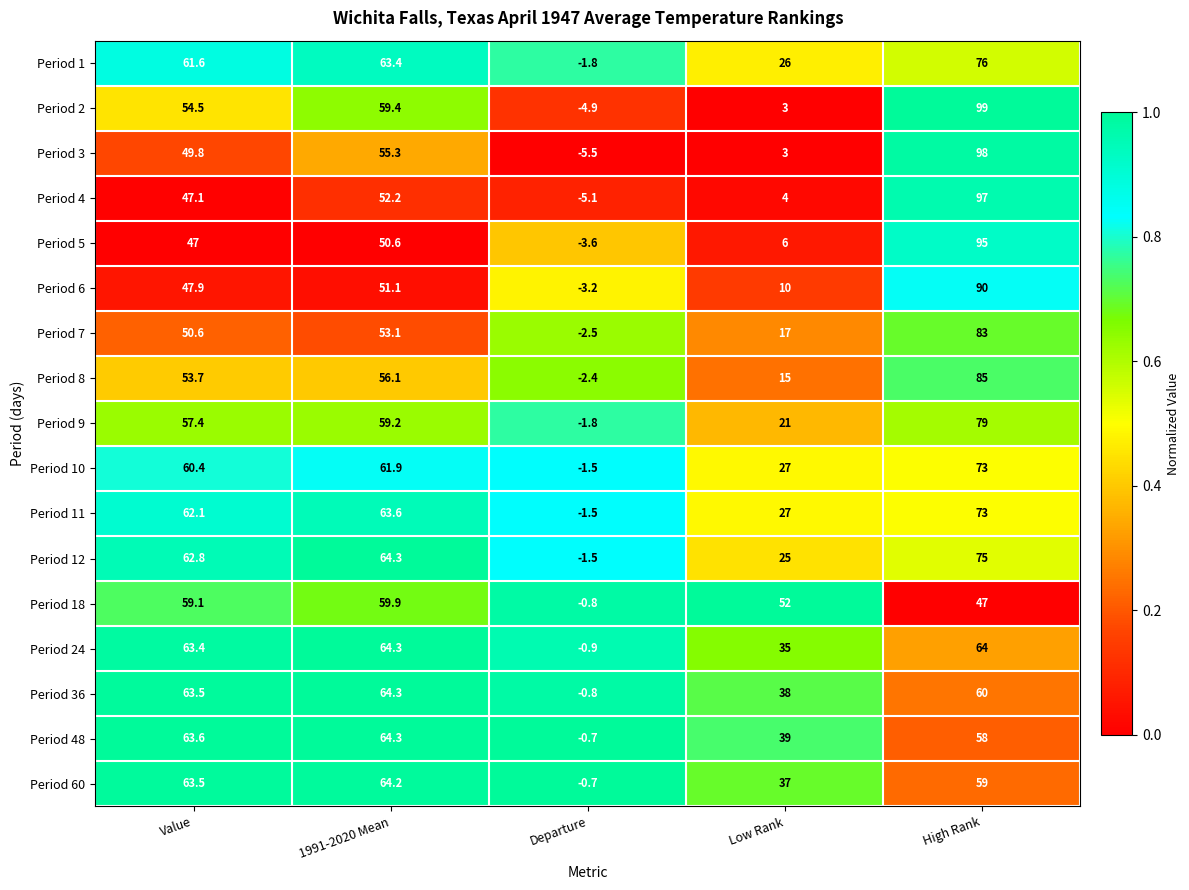

How many distinct data groups are displayed?

17